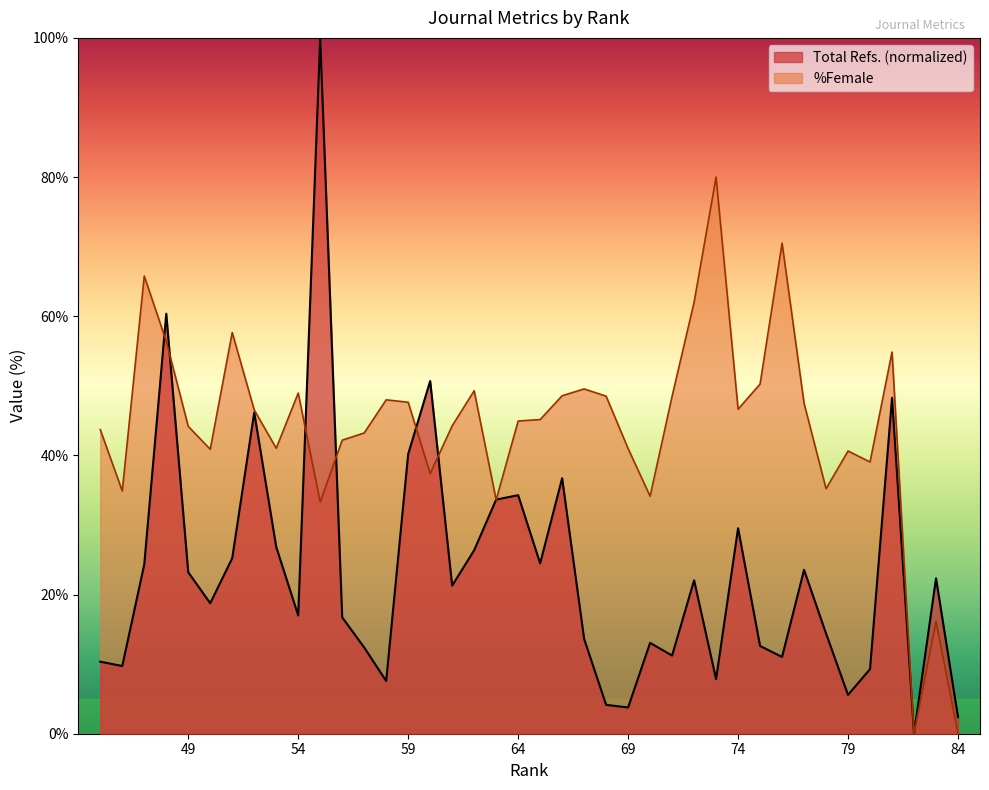

True or false: %Female has more than 2 points higher than both neighbors.

True